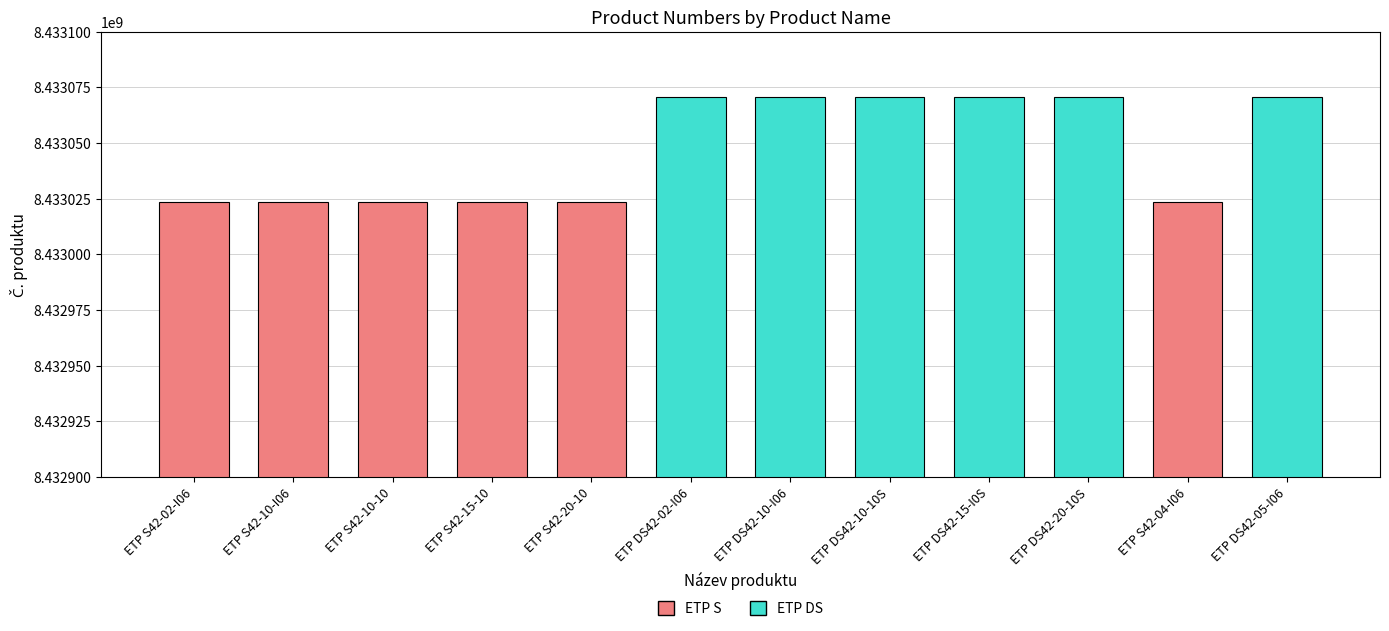

The chart shows a value of 13146382494 at ETP S42-15-10. True or false?

False